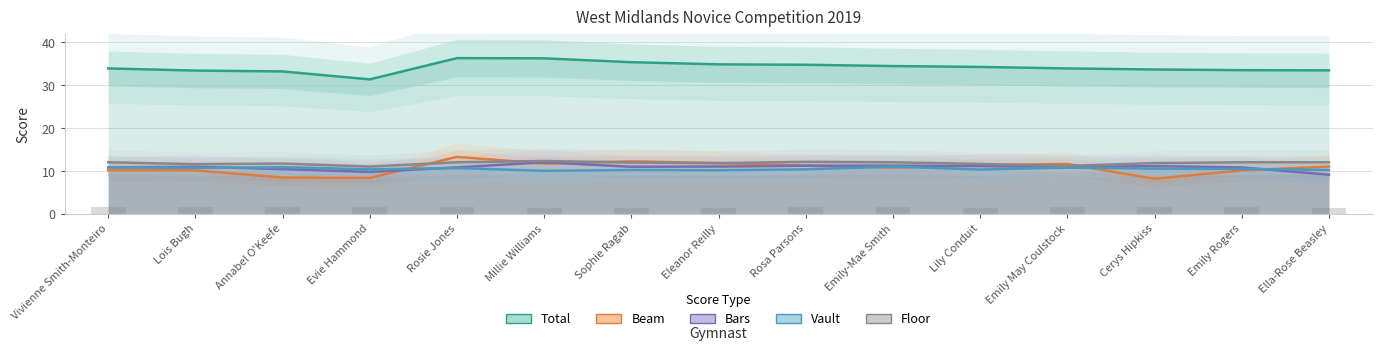

Reading right to left, list all the values displayed in this chart.

Total: 33.5	33.5	33.7	34.0	34.3	34.5	34.8	34.9	35.4	36.3	36.4	31.4	33.2	33.5	34.0
Beam: 11.1	10.2	8.2	11.7	11.4	10.8	11.3	11.9	12.3	11.8	13.3	8.4	8.6	10.2	10.2
Bars: 9.2	10.9	11.2	11.0	11.2	11.3	11.3	11.1	11.1	12.1	10.9	9.8	10.5	11.1	10.9
Vault: 10.3	10.6	10.6	10.8	10.4	11.1	10.4	10.2	10.3	10.1	10.8	10.4	10.9	10.8	10.9
Floor: 12.1	12.1	11.9	11.2	11.7	12.1	12.2	11.9	12.1	12.4	12.1	11.1	11.8	11.7	12.1